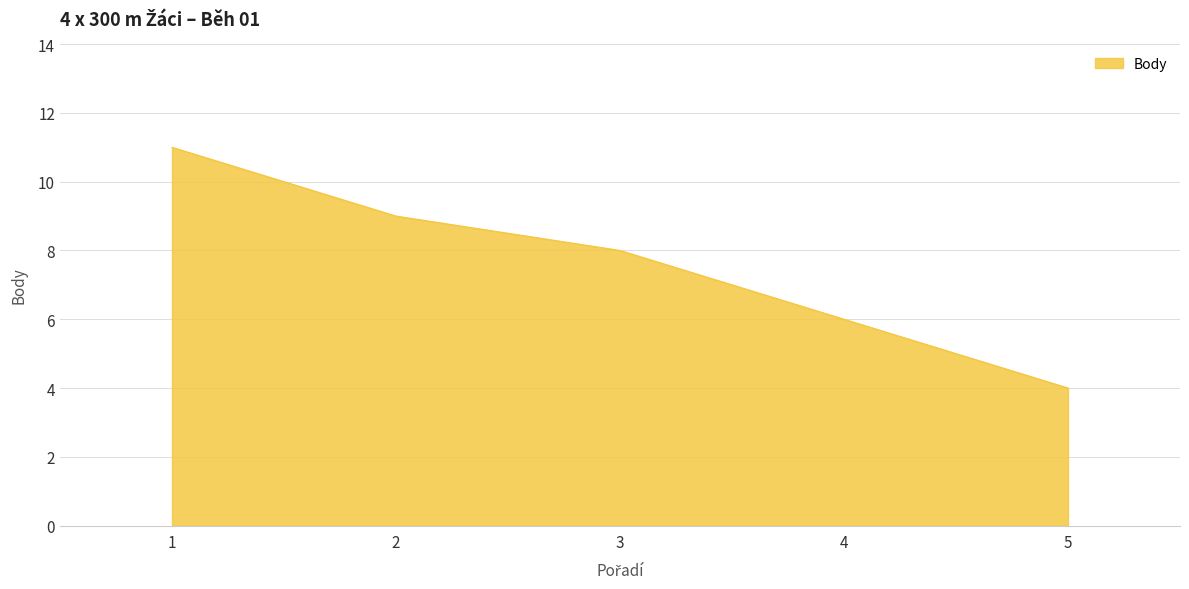

Read the value at 3.

8